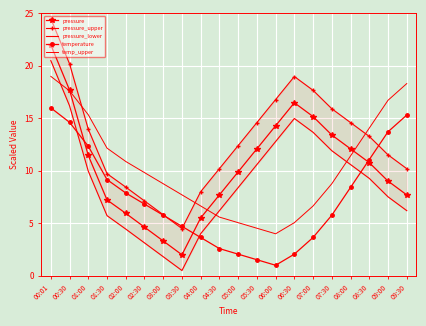

How many intersections are there between temperature and pressure_upper?

3